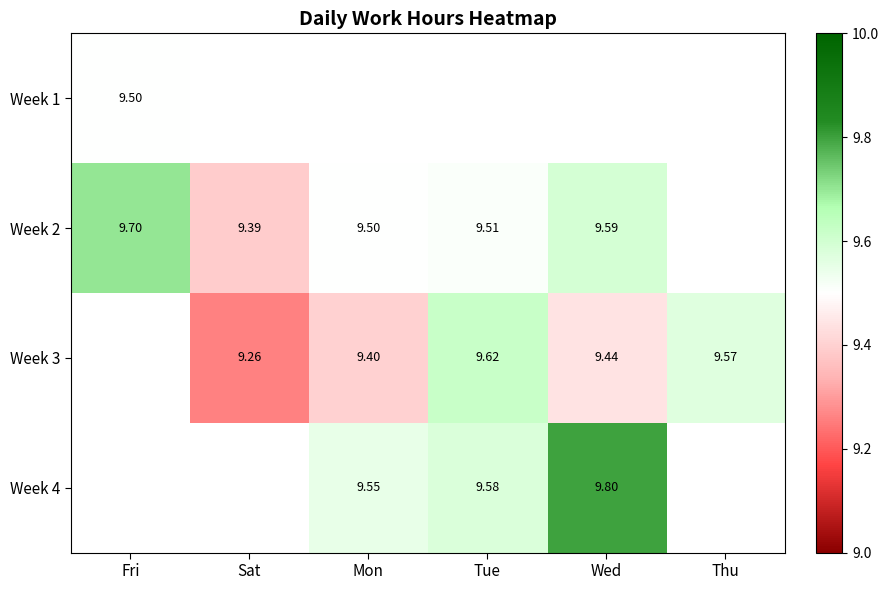

Which series changed the most between Tue and Wed?

Week 4